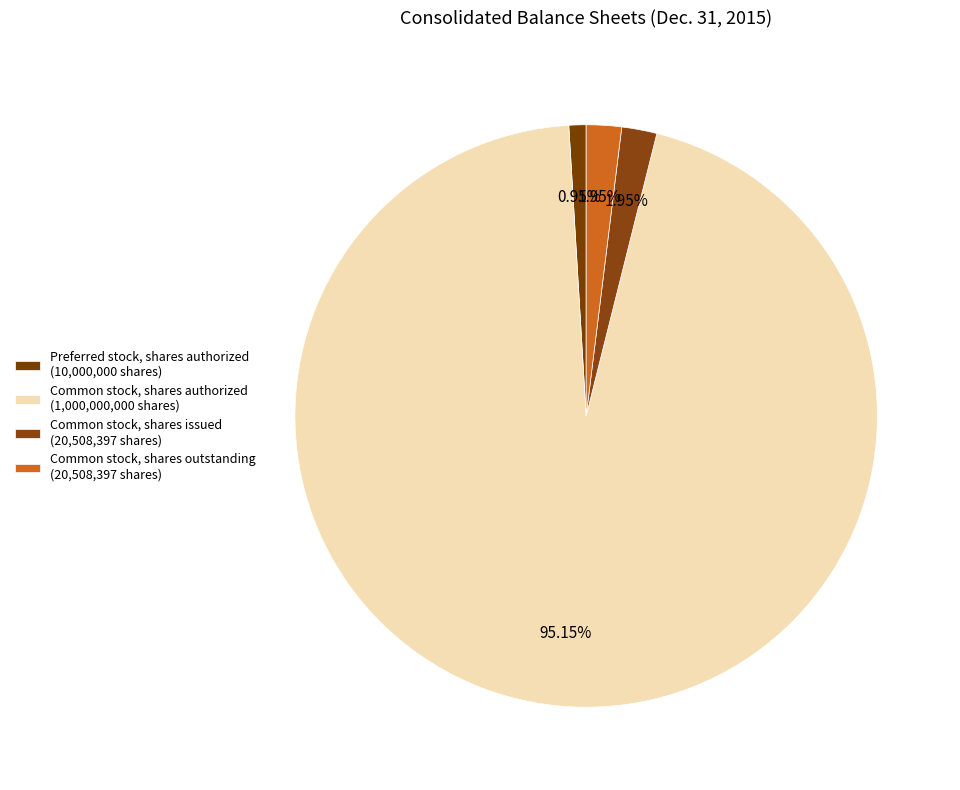

Count the number of slices in the pie.

4